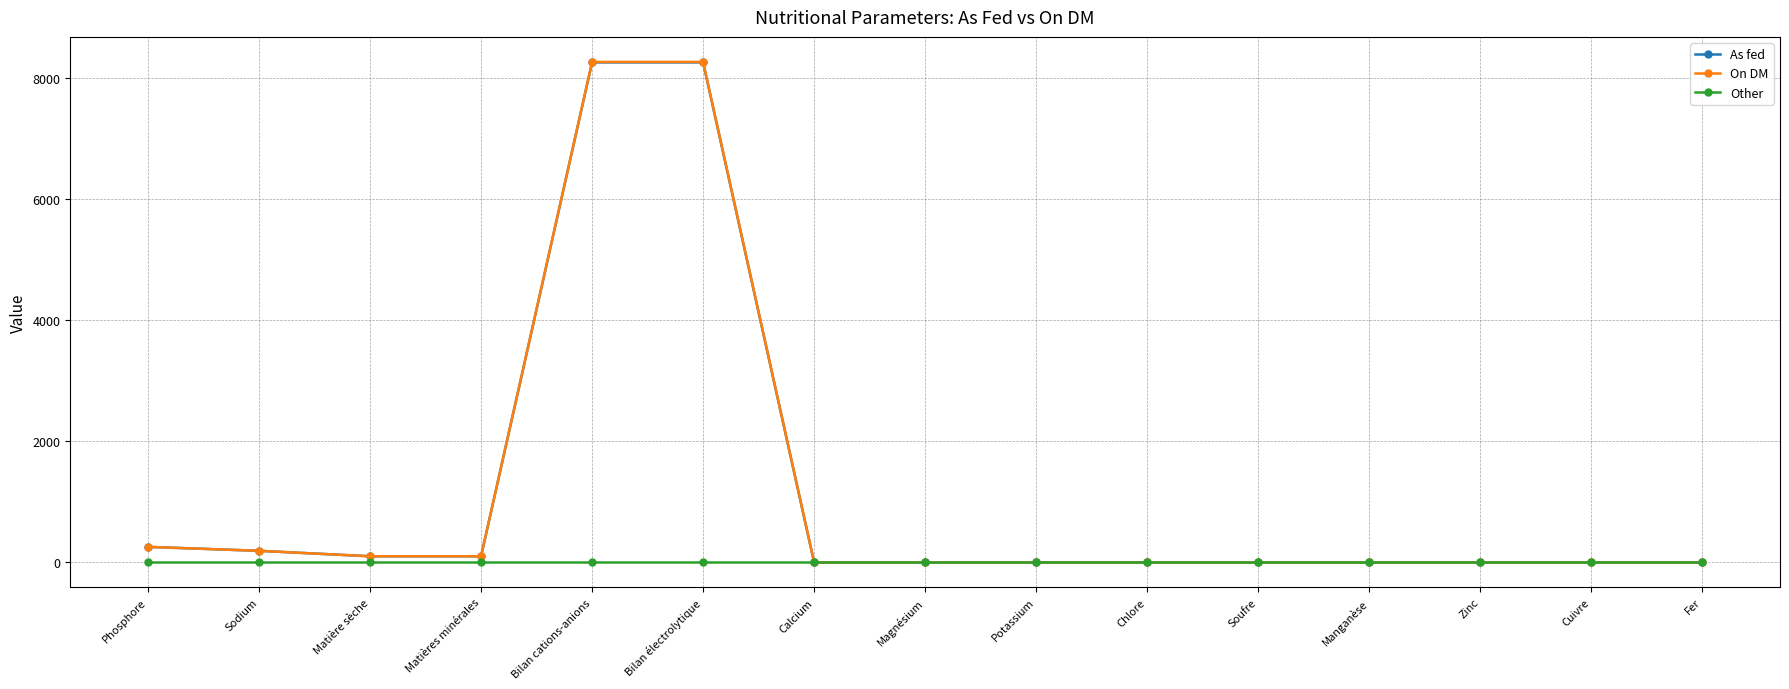

What is the label of the 10th point from the right?

Bilan électrolytique